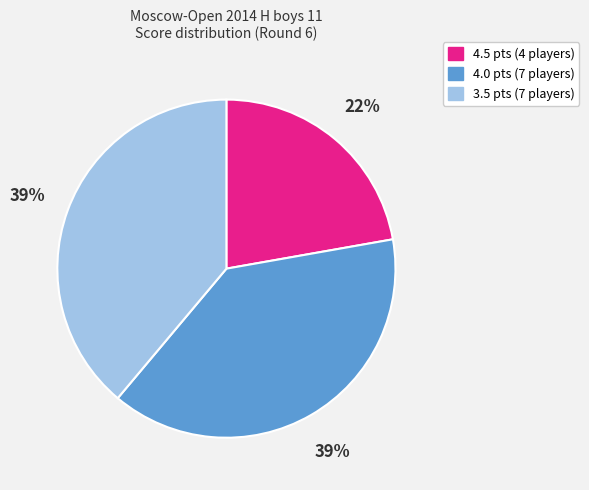

To the nearest percent, what is the average slice percentage?

33%